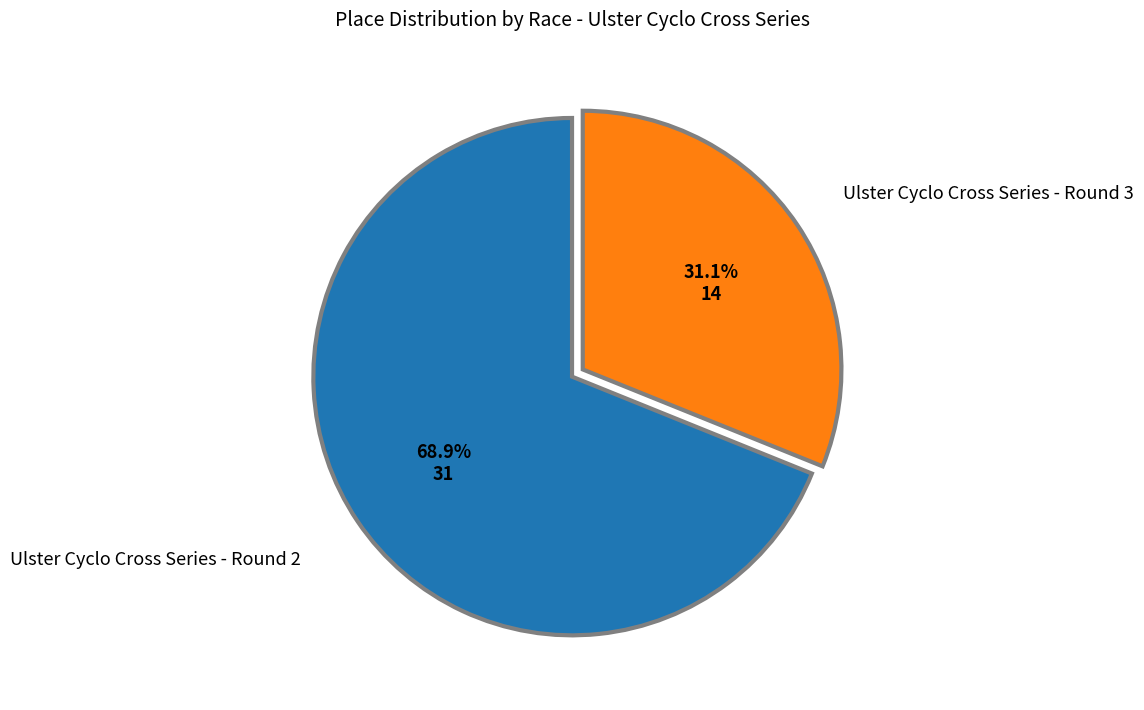

Is there any slice that represents more than half of the pie?

Yes